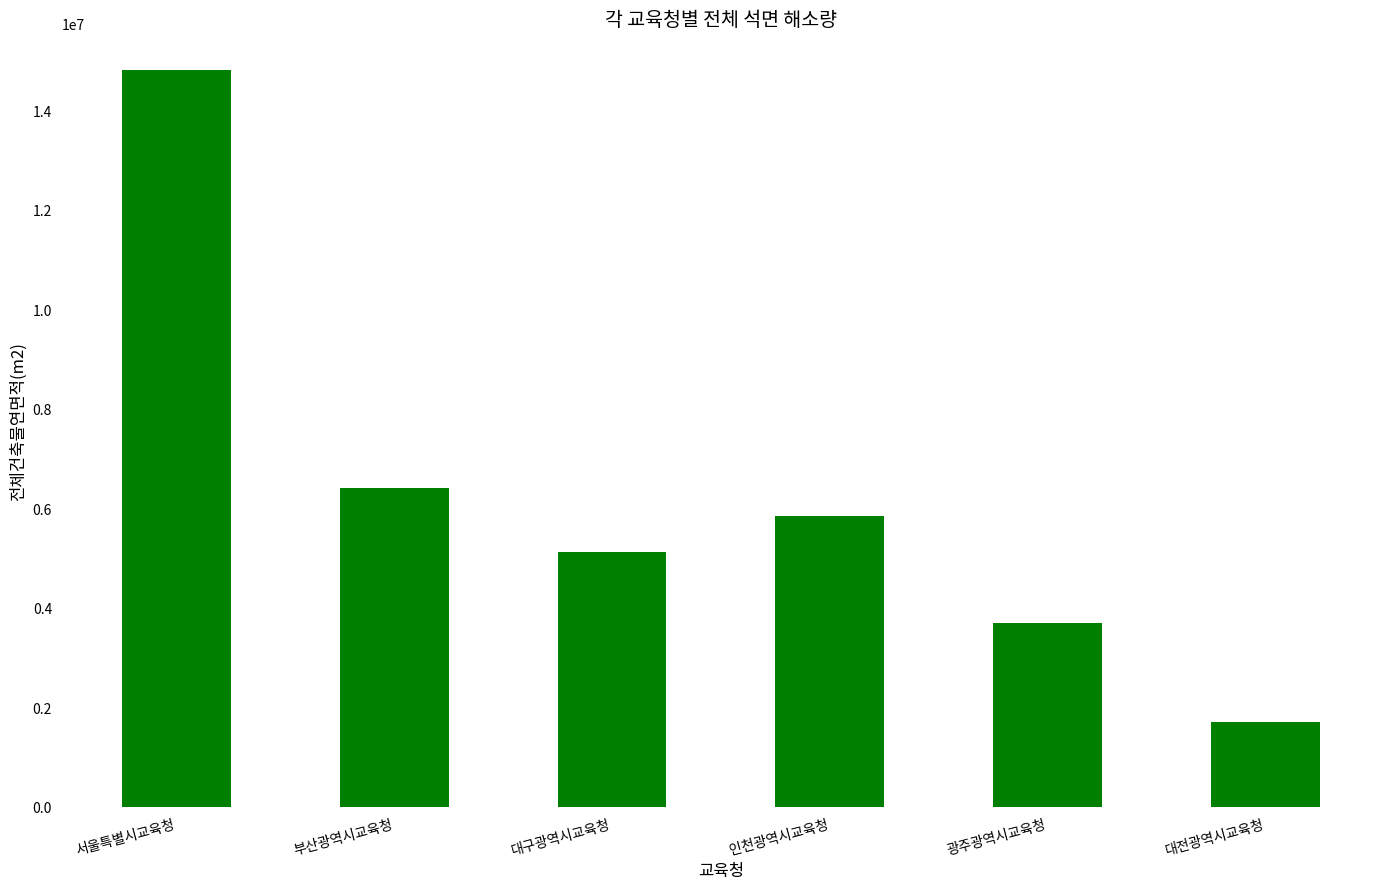

Approximately how many times larger is the value at 대구광역시교육청 compared to 광주광역시교육청?

1.4